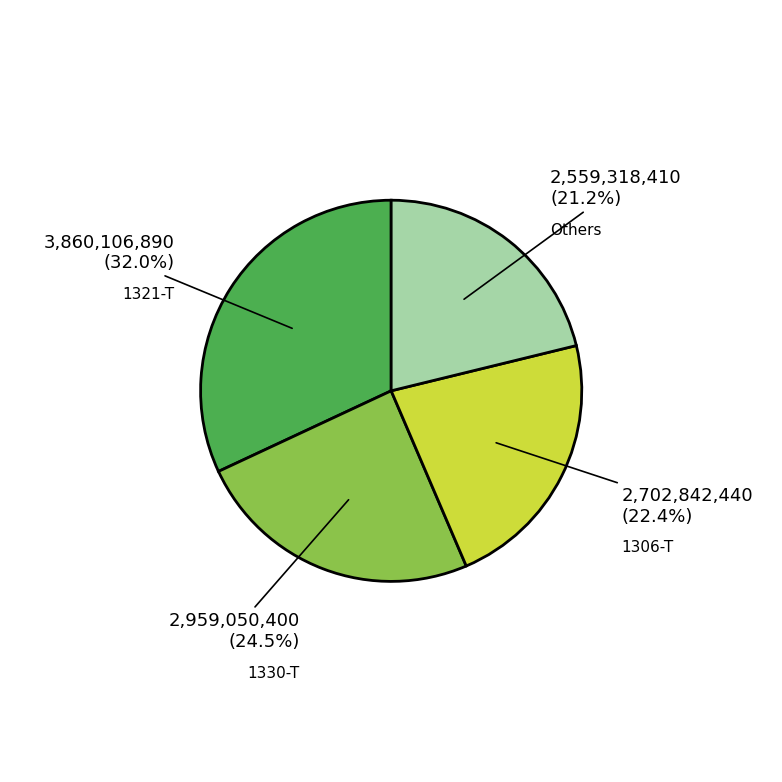

Is there any slice that represents more than half of the pie?

No